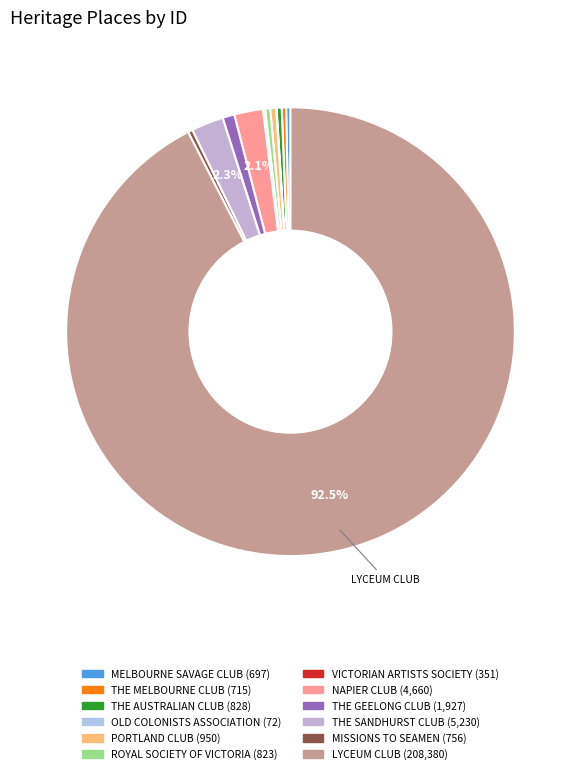

To the nearest percent, what is the difference between the THE SANDHURST CLUB and MISSIONS TO SEAMEN slice percentages?

2%